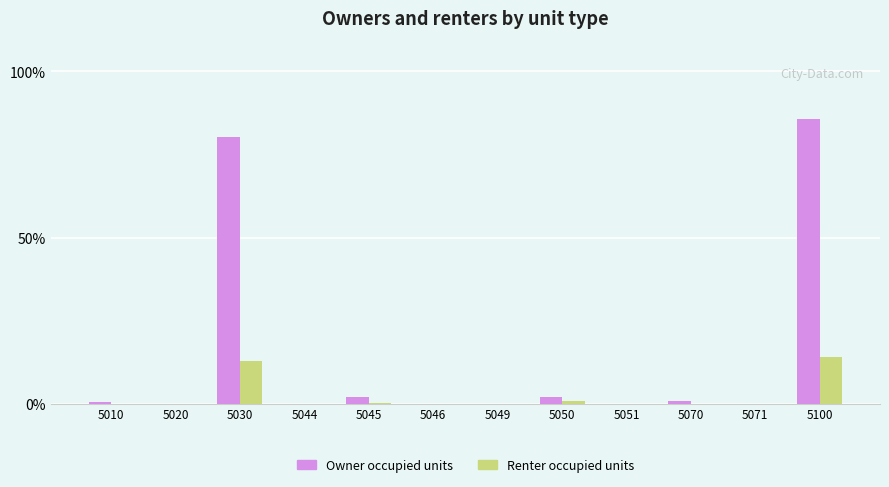

True or false: Owner occupied units has a value of 2.0 at 5045.

True